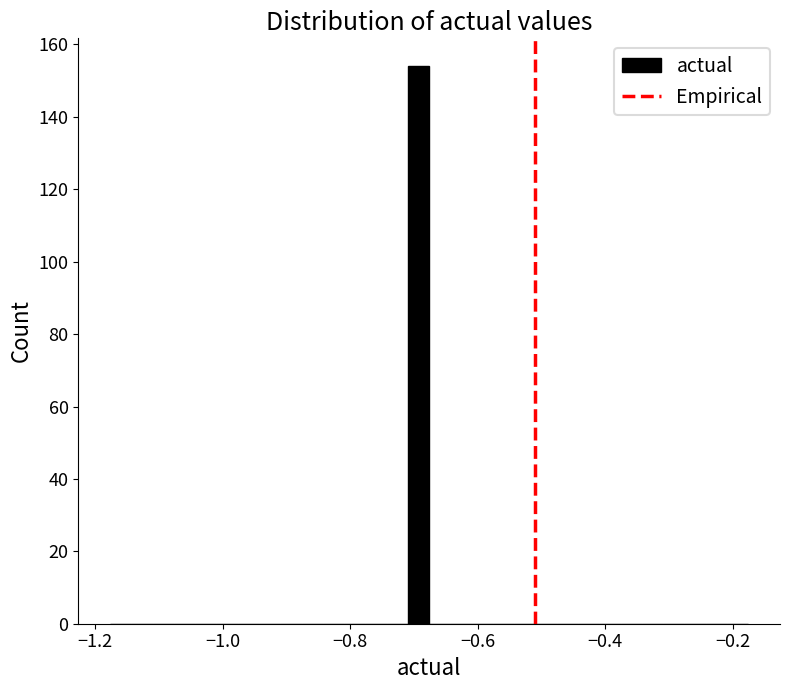

Around what value on the x-axis is the tallest bar? Give the approximate position of its centre, as read against the axis.

-0.70